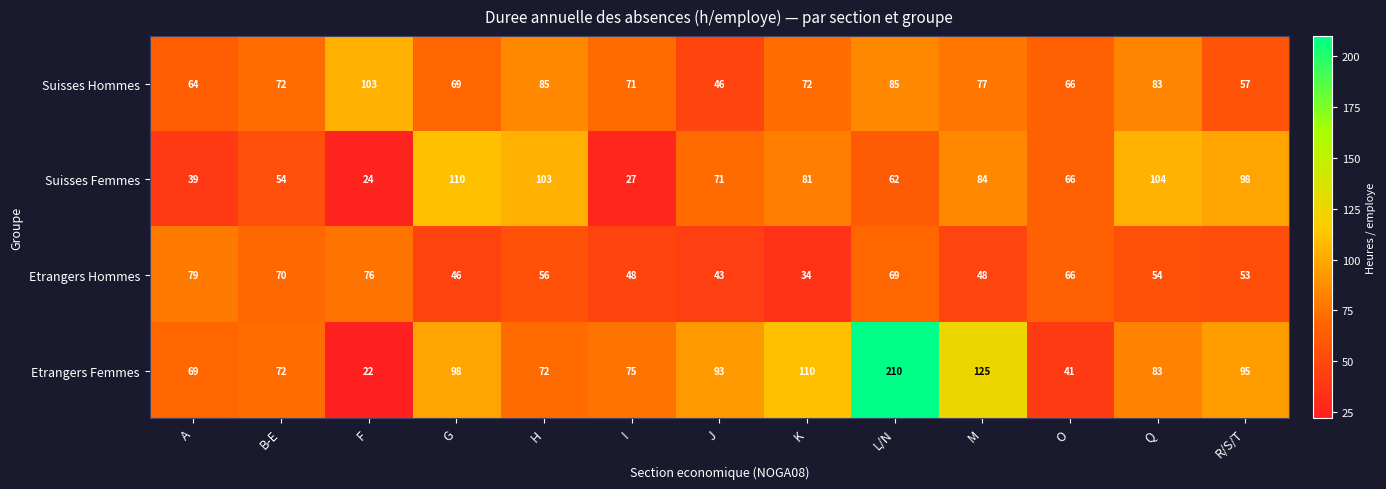

At I, list the series in order from largest to smallest.

Etrangers Femmes, Suisses Hommes, Etrangers Hommes, Suisses Femmes